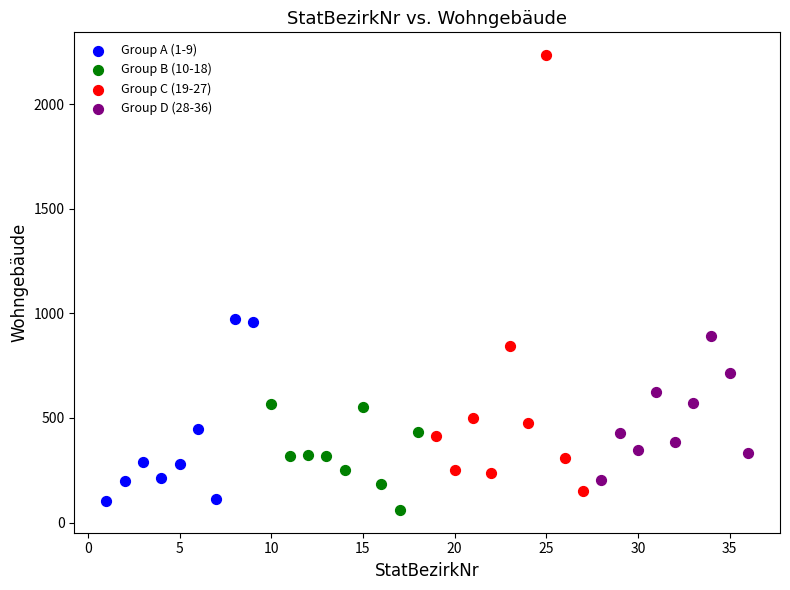

Which series has the largest Y range (max minus min)?

Group C (19-27)